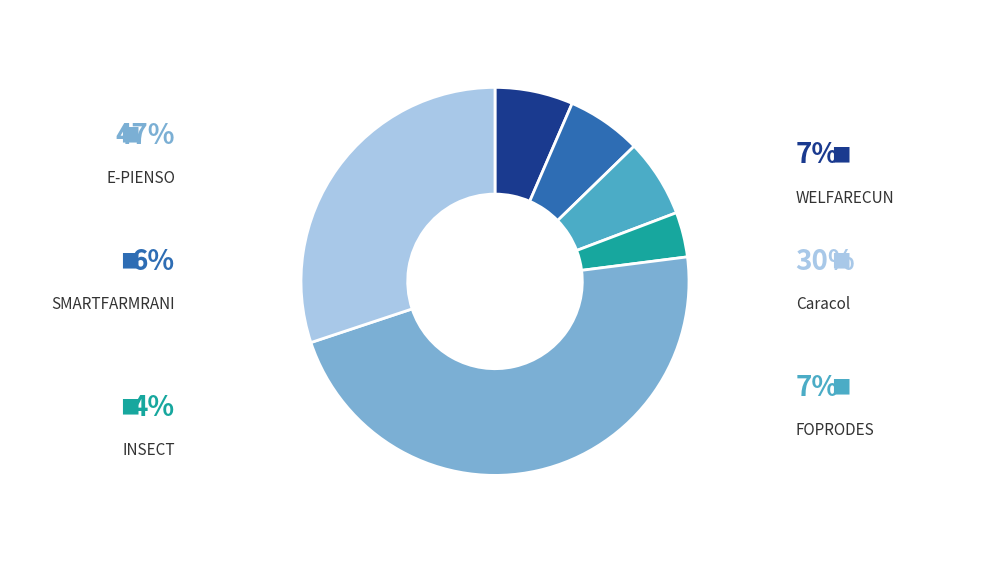

Is it true that WELFARECUN is 1% of the pie?

False